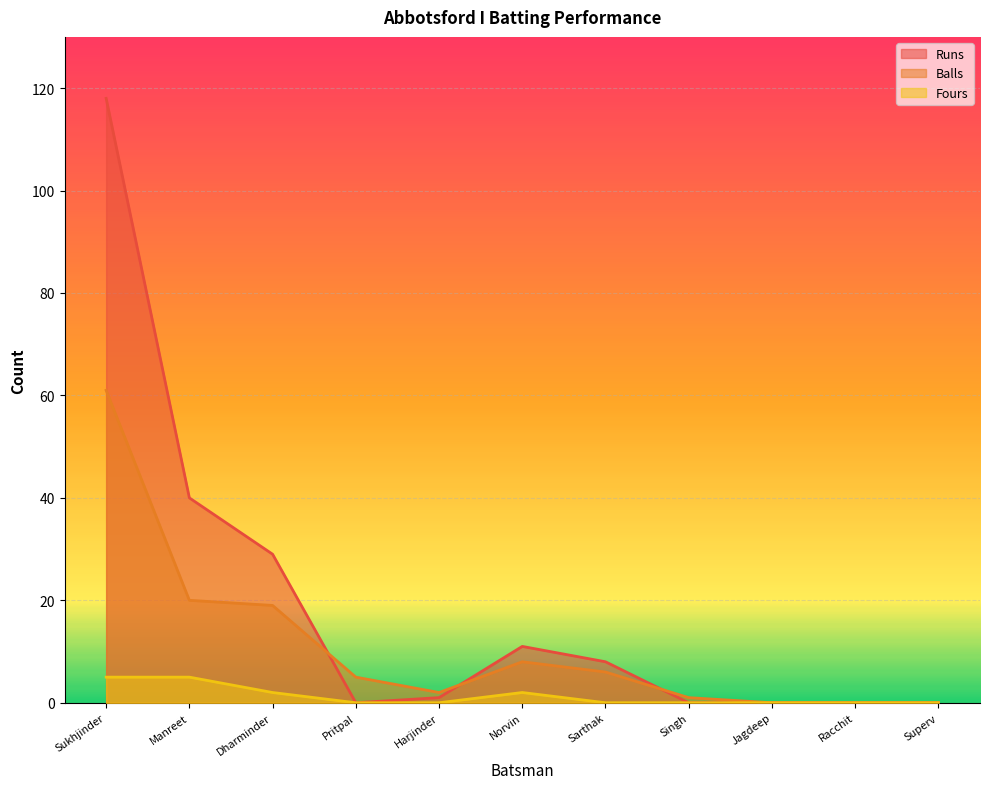

List the series in order of their overall mean, lowest first.

Fours, Balls, Runs